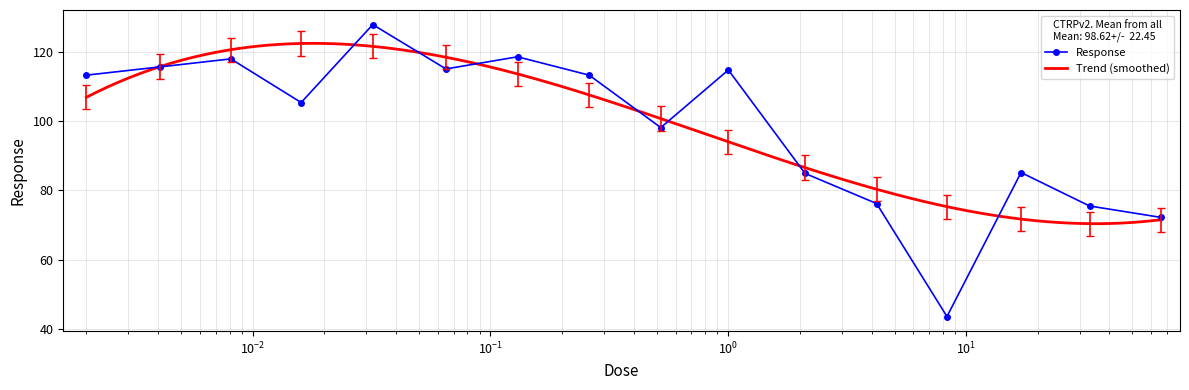

How many values in the Response series exceed 113?

8